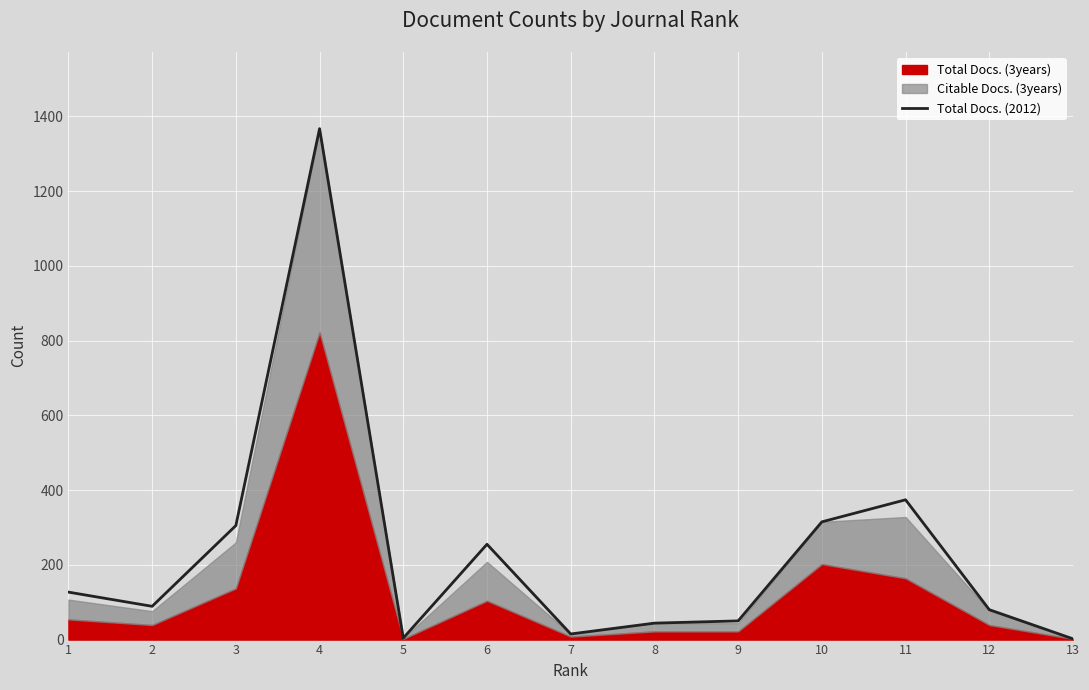

How many interior local valleys (lower than both neighbors) does the data have?

3